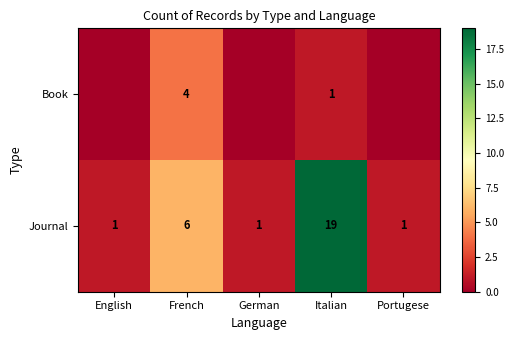

What is the difference between the second highest and second lowest values in the Journal series?

5